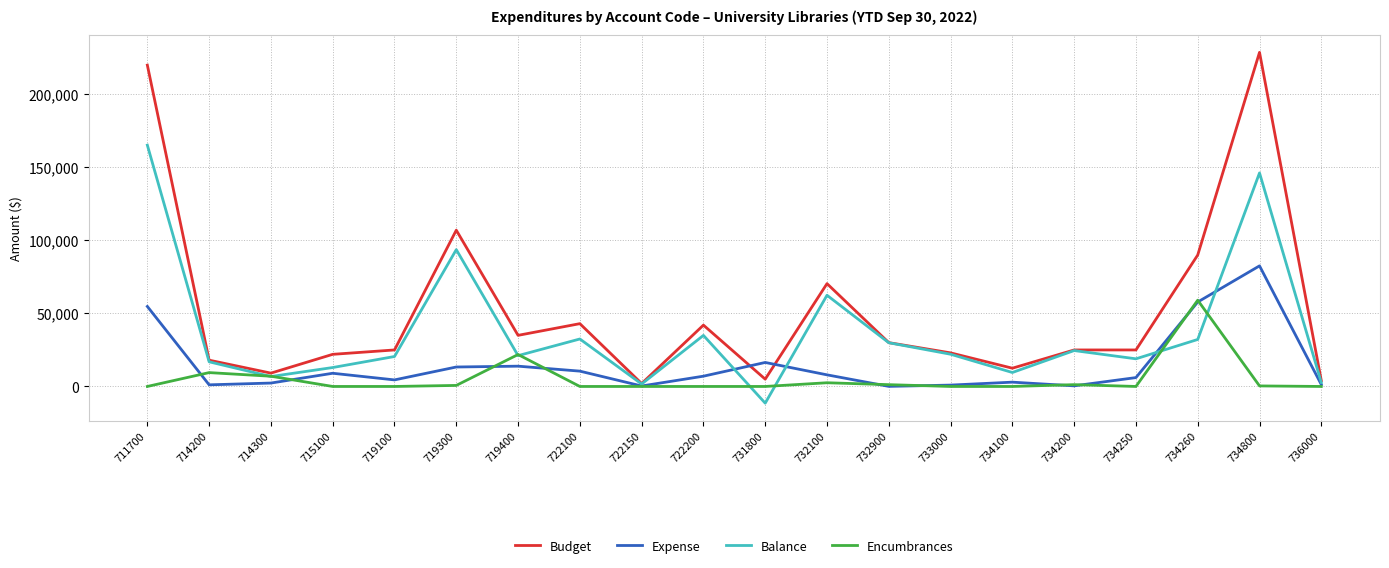

How many lines are shown in the chart?

4